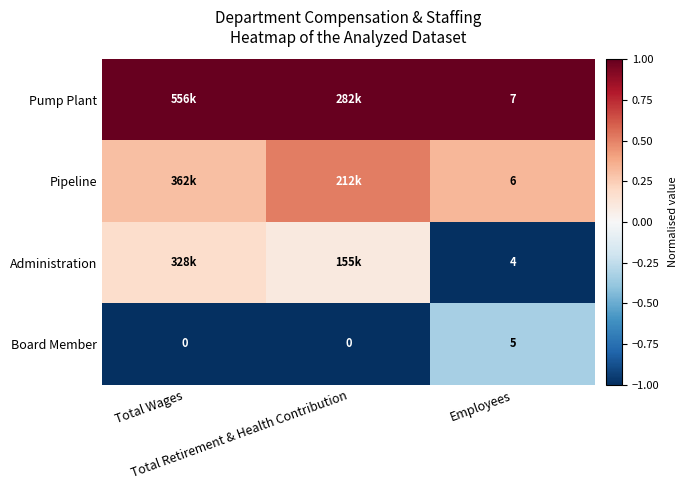

The value of Pump Plant at Total Retirement & Health Contribution is 0.2. True or false?

False